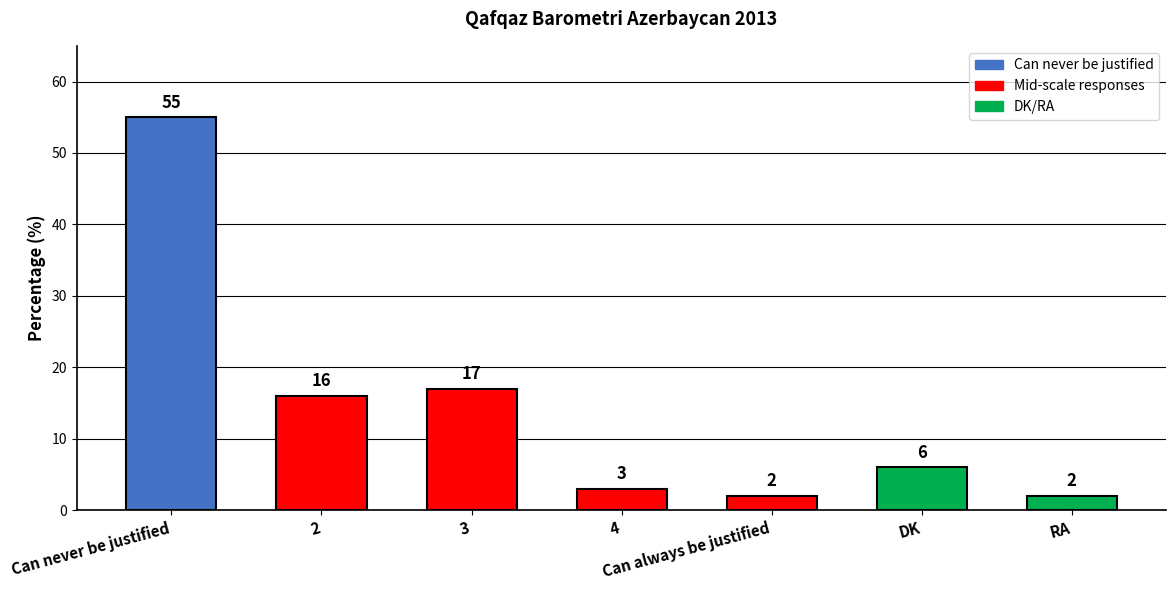

What is the sum of the values at Can never be justified and DK?

61